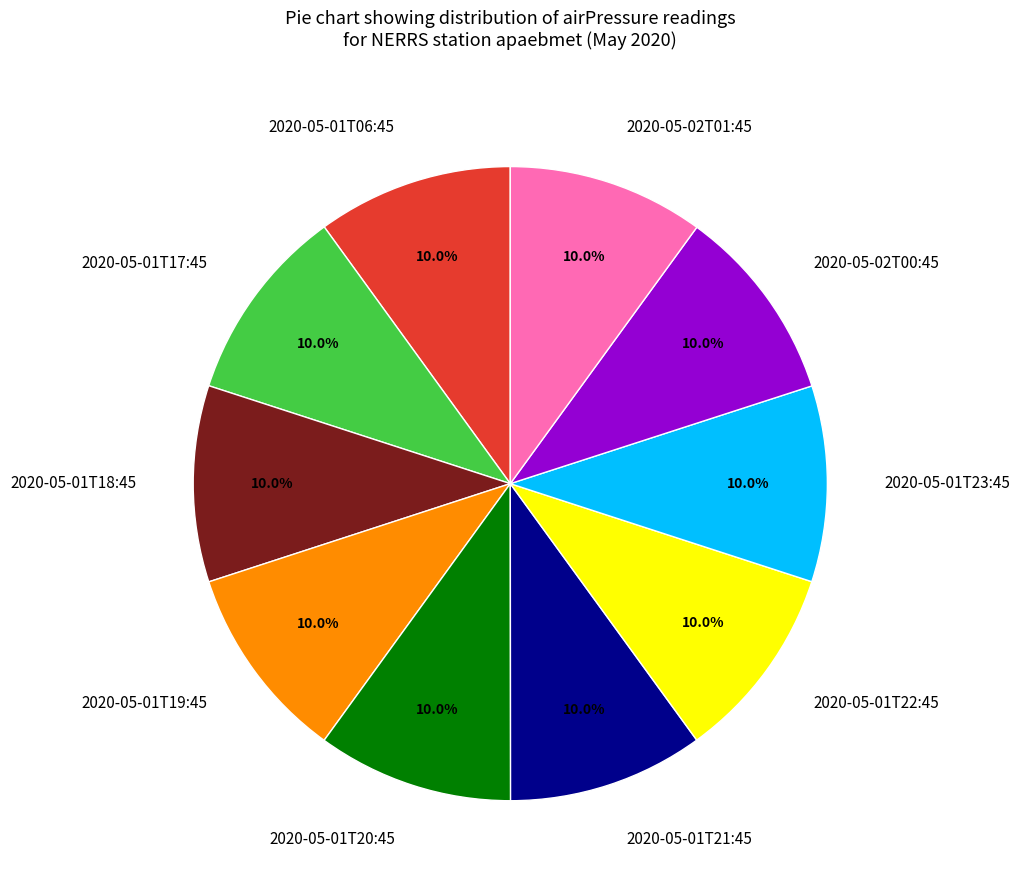

How much of the chart is everything except 2020-05-02T01:45?

90.0%